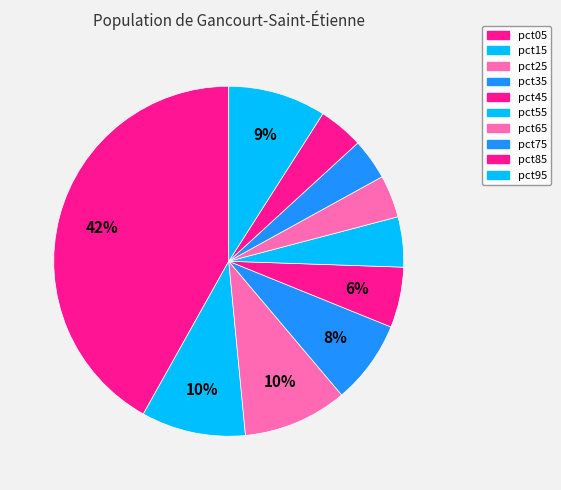

Is the sum of pct15 and pct85 greater than half?

No